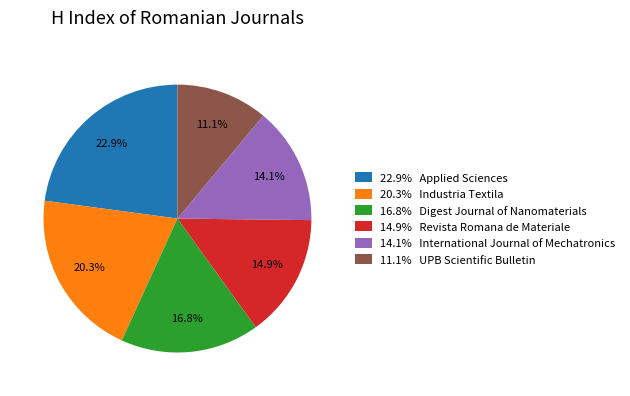

Which slice is the largest?

22.9% Applied Sciences